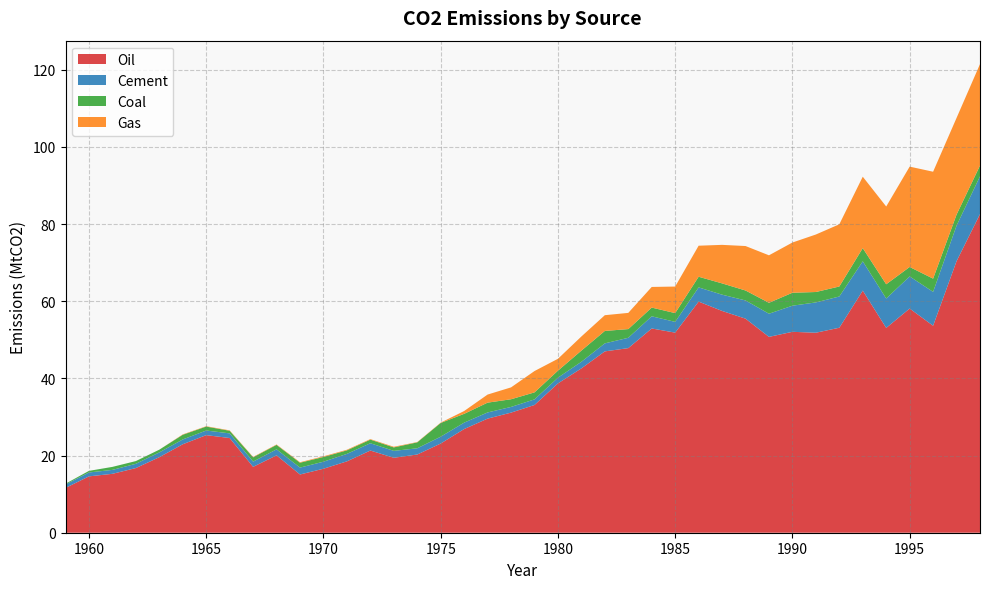

Reading left to right, transcribe all the data shown in this chart.

Oil: 1959=11.6	1960=14.6	1961=15.3	1962=16.8	1963=19.6	1964=22.9	1965=25.3	1966=24.5	1967=17.1	1968=20.1	1969=15.1	1970=16.6	1971=18.5	1972=21.3	1973=19.4	1974=20.3	1975=23.1	1976=26.9	1977=29.6	1978=31.1	1979=33.1	1980=38.7	1981=42.6	1982=47.0	1983=47.8	1984=52.9	1985=51.9	1986=59.9	1987=57.5	1988=55.5	1989=50.8	1990=52.1	1991=51.8	1992=53.1	1993=62.8	1994=53.1	1995=58.1	1996=53.7	1997=70.4	1998=82.6
Cement: 1959=0.9	1960=1.0	1961=1.0	1962=1.1	1963=1.2	1964=1.2	1965=1.2	1966=1.2	1967=1.4	1968=1.6	1969=1.8	1970=1.8	1971=1.9	1972=1.9	1973=1.8	1974=1.6	1975=1.8	1976=1.7	1977=1.6	1978=1.5	1979=1.4	1980=1.5	1981=1.7	1982=2.1	1983=2.7	1984=3.2	1985=2.8	1986=3.7	1987=4.2	1988=4.7	1989=6.0	1990=6.8	1991=7.9	1992=8.1	1993=7.6	1994=7.6	1995=8.3	1996=8.8	1997=9.2	1998=9.8
Coal: 1959=0.2	1960=0.4	1961=0.8	1962=0.7	1963=0.7	1964=1.2	1965=1.0	1966=0.7	1967=1.1	1968=1.2	1969=1.3	1970=1.2	1971=0.9	1972=0.9	1973=0.9	1974=1.5	1975=3.6	1976=2.3	1977=2.5	1978=2.0	1979=1.8	1980=1.8	1981=2.9	1982=3.2	1983=2.3	1984=2.3	1985=2.3	1986=2.8	1987=2.9	1988=2.6	1989=2.8	1990=3.4	1991=2.7	1992=2.6	1993=3.4	1994=3.7	1995=2.5	1996=3.4	1997=2.9	1998=2.8
Gas: 1959=0.0	1960=0.0	1961=0.0	1962=0.0	1963=0.0	1964=0.1	1965=0.1	1966=0.1	1967=0.1	1968=0.1	1969=0.1	1970=0.2	1971=0.2	1972=0.1	1973=0.2	1974=0.1	1975=0.1	1976=0.7	1977=2.1	1978=3.1	1979=5.5	1980=3.1	1981=3.7	1982=4.1	1983=4.2	1984=5.3	1985=6.9	1986=8.0	1987=10.0	1988=11.5	1989=12.3	1990=13.0	1991=14.9	1992=16.1	1993=18.5	1994=20.2	1995=26.0	1996=27.7	1997=25.1	1998=26.3